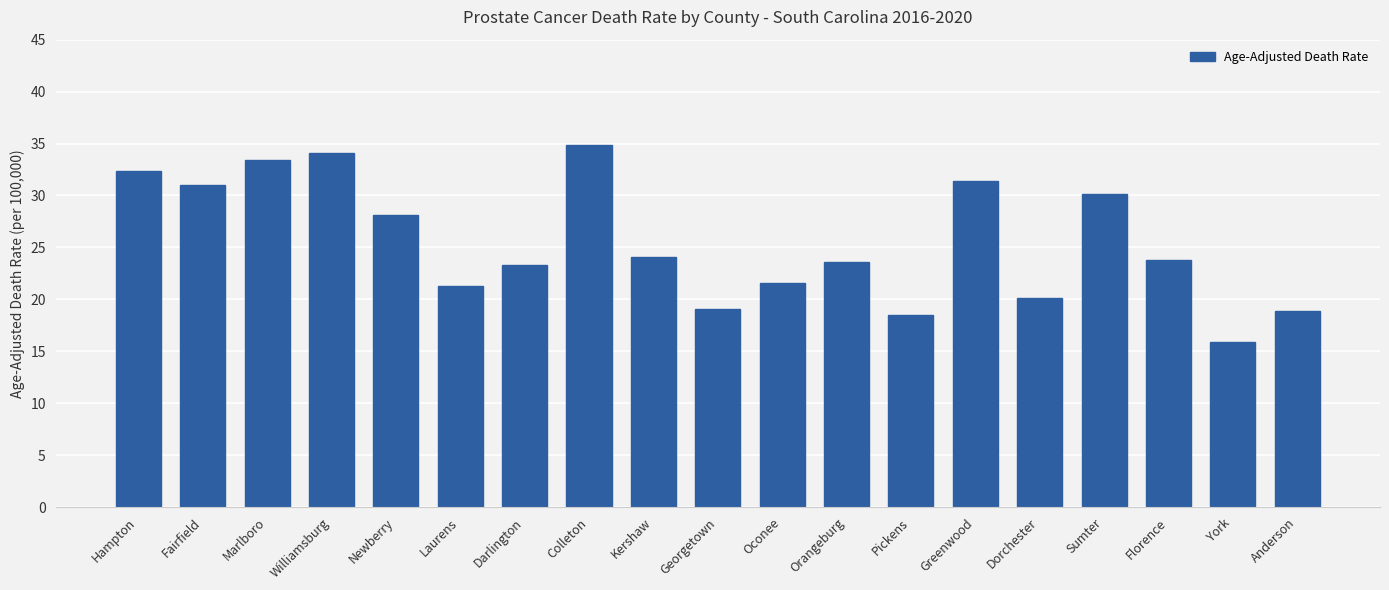

Read the value at Newberry.

28.1